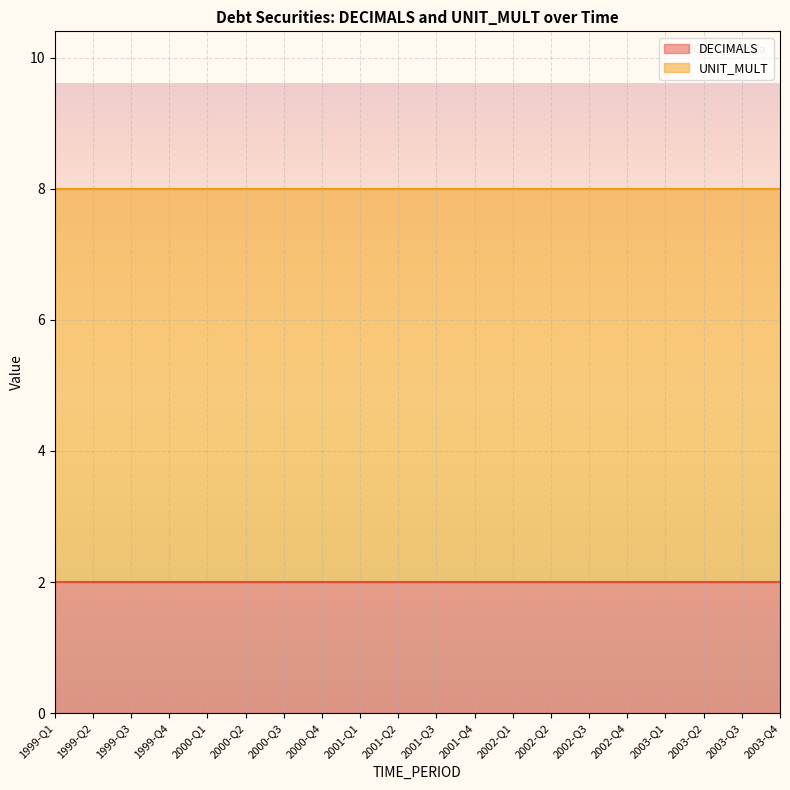

What is the total value across all series at 2001-Q4?

8